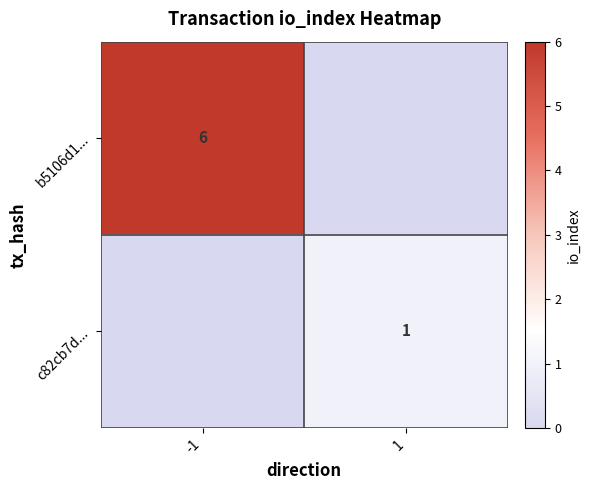

The b5106d1... series shows 9 at -1. True or false?

False